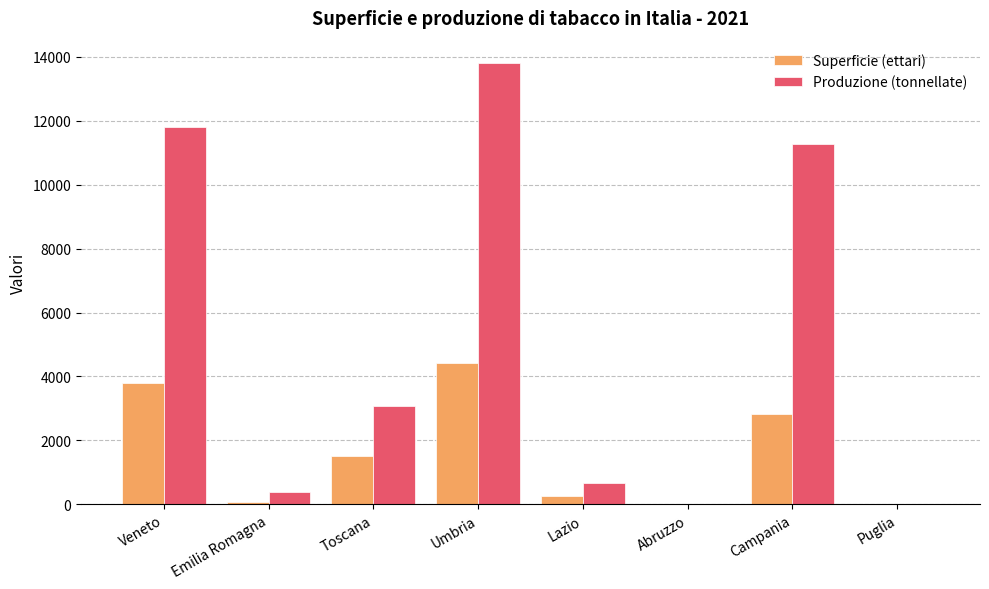

What is the maximum value shown in the chart?

13813.3